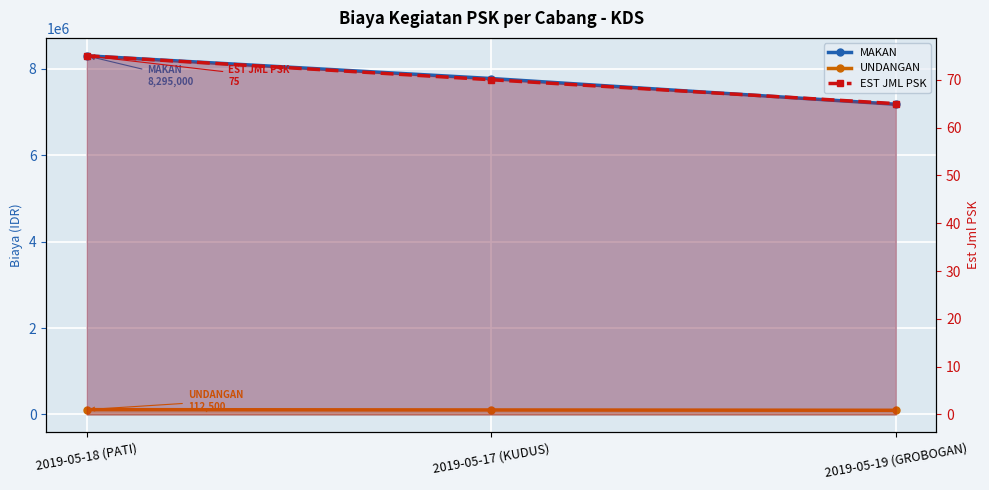

How many data points does each series have?

3